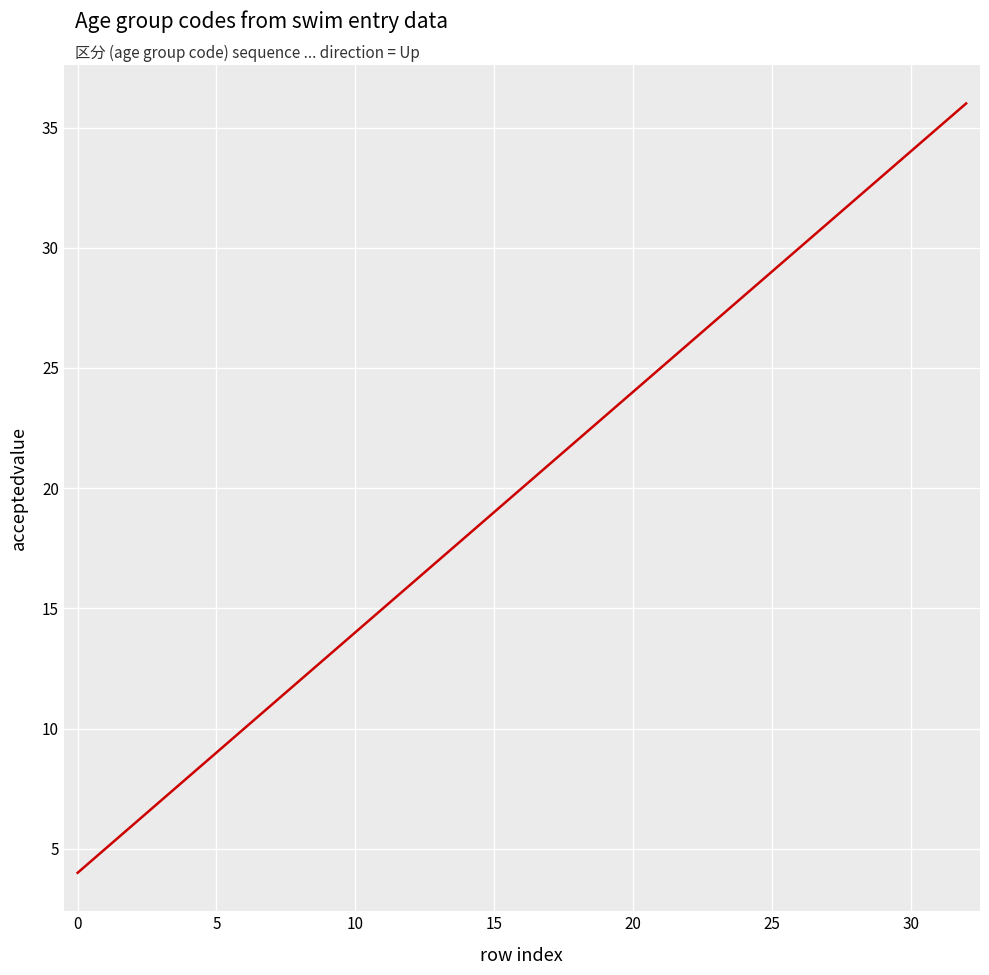

What is the maximum value shown in the chart?

36